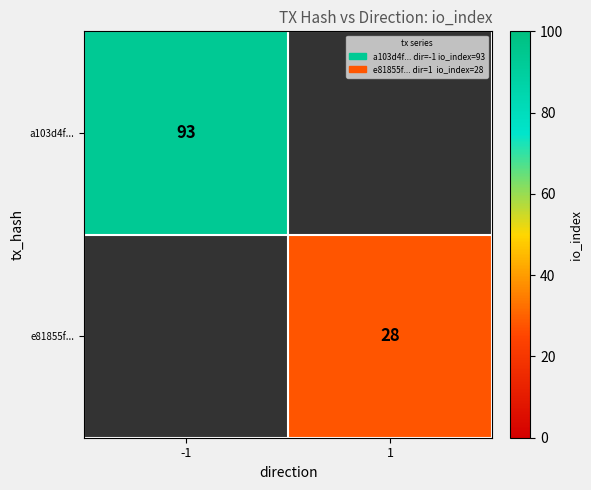

The value of a103d4f... at -1 is 155. True or false?

False